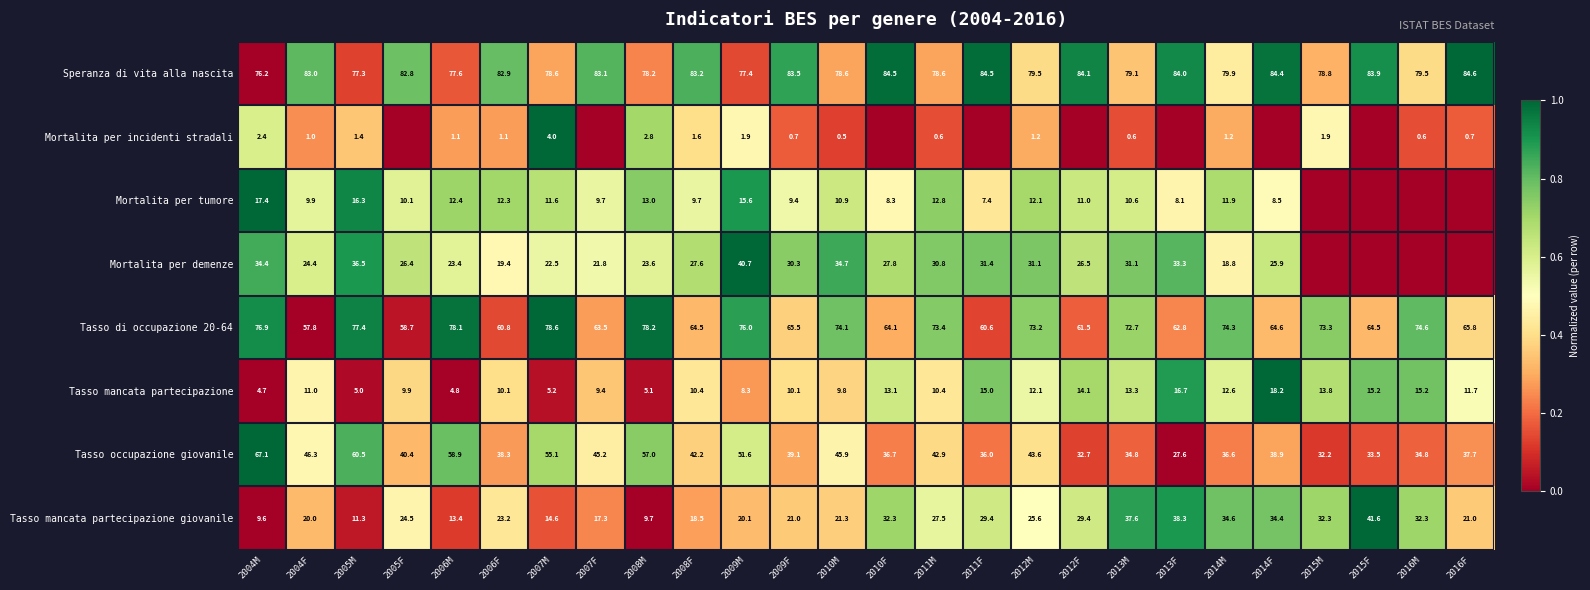

At 2009F, list the series in order from smallest to largest.

Mortalita per incidenti stradali, Mortalita per tumore, Tasso mancata partecipazione, Tasso mancata partecipazione giovanile, Mortalita per demenze, Tasso occupazione giovanile, Tasso di occupazione 20-64, Speranza di vita alla nascita